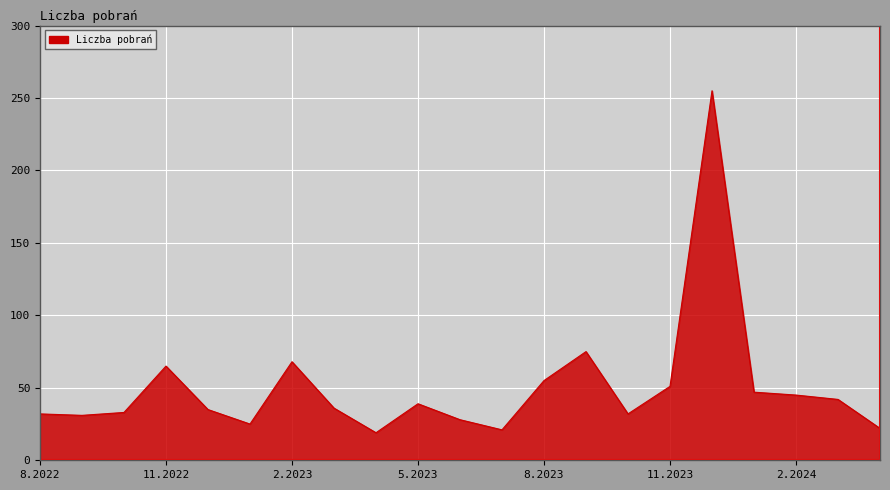

What is the difference between the maximum and minimum values?

236